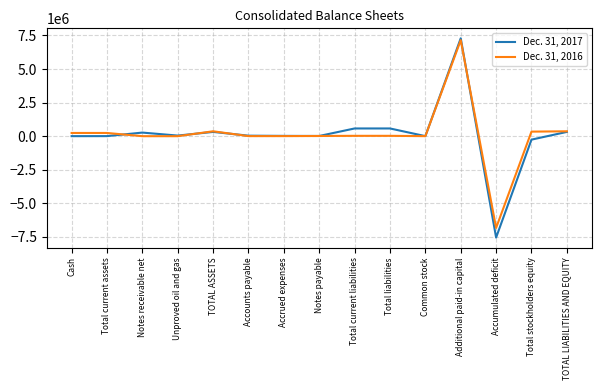

Is the value of Dec. 31, 2016 at TOTAL ASSETS greater than the value of Dec. 31, 2017 at Additional paid-in capital?

No